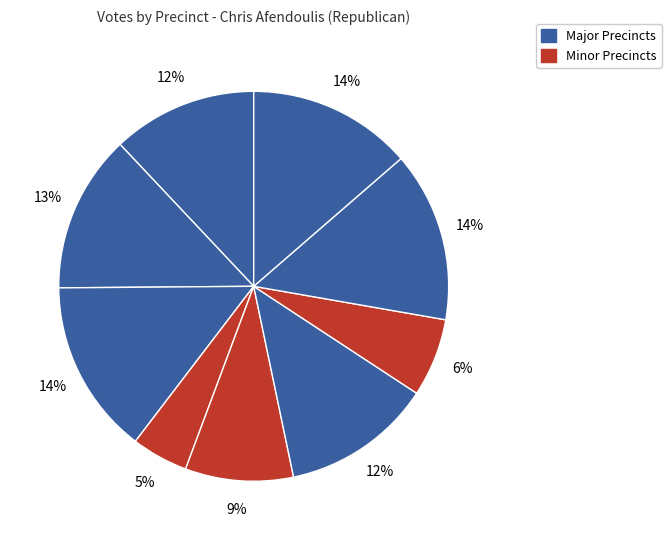

How many segments does this pie chart have?

9